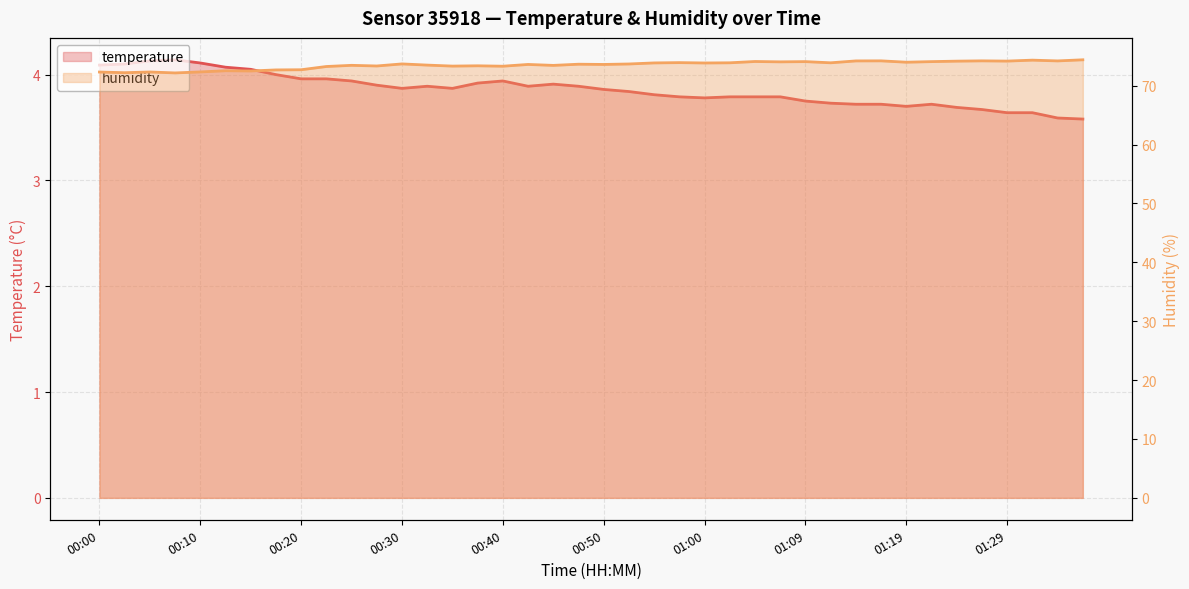

Read the humidity value at 10.

73.5